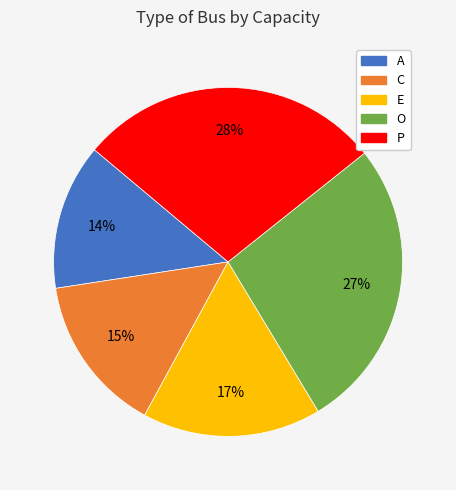

What percentage is the P slice, to the nearest percent?

28%